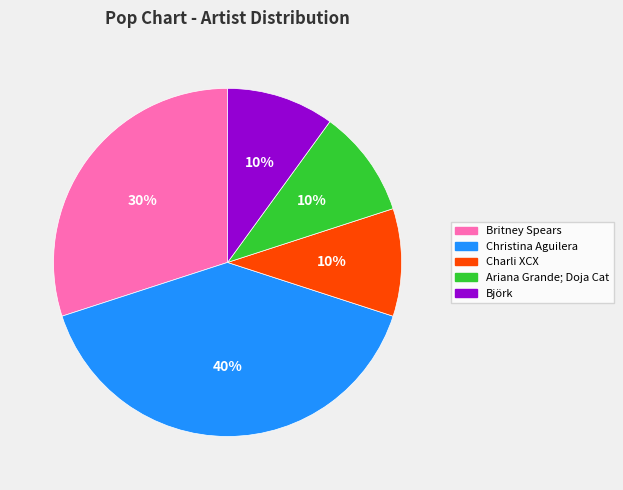

Is there a majority slice in this chart?

No